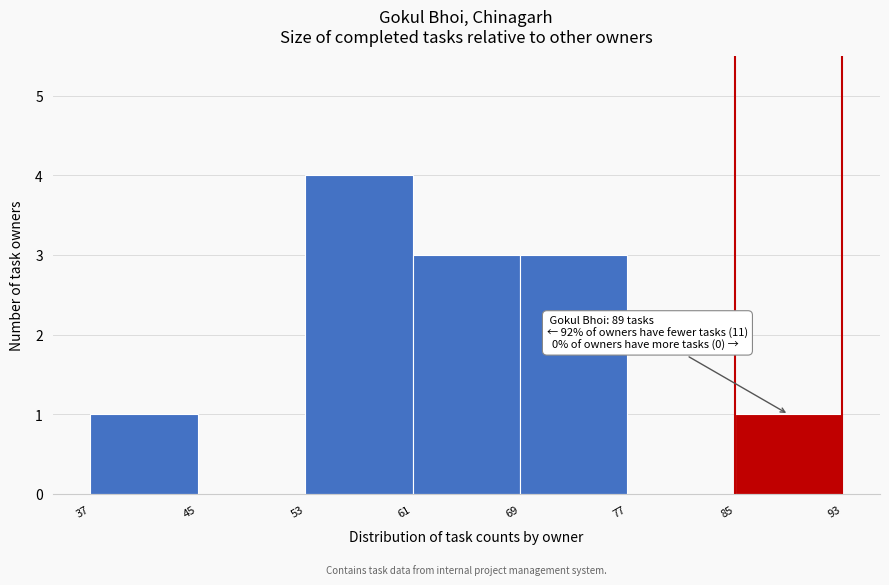

Which range on the x-axis has the tallest bar?

53 to 61